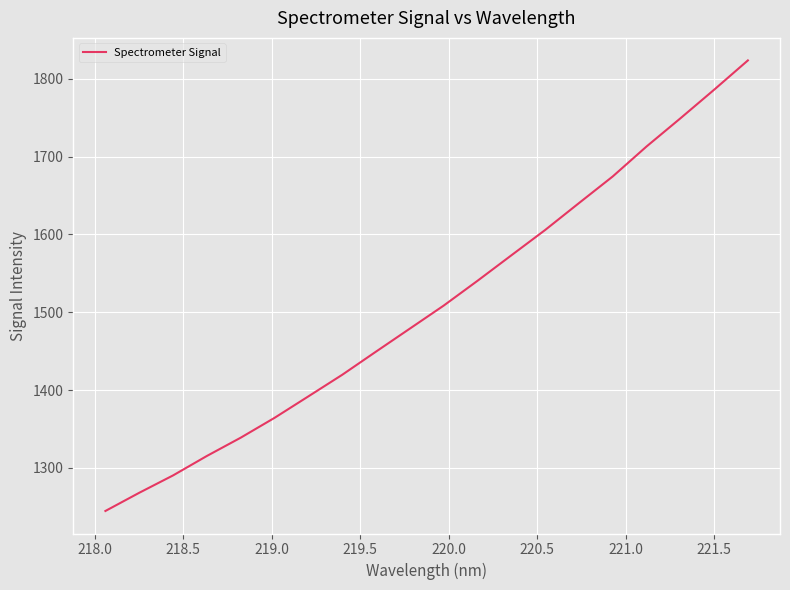

What is the minimum value shown in the chart?

1244.5